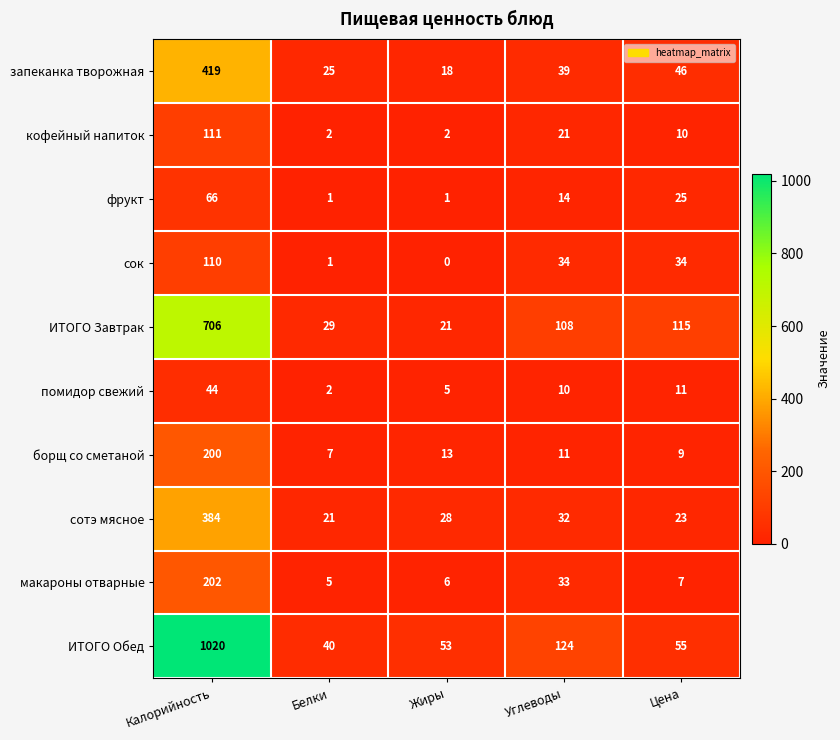

How many categories are shown in the chart?

5